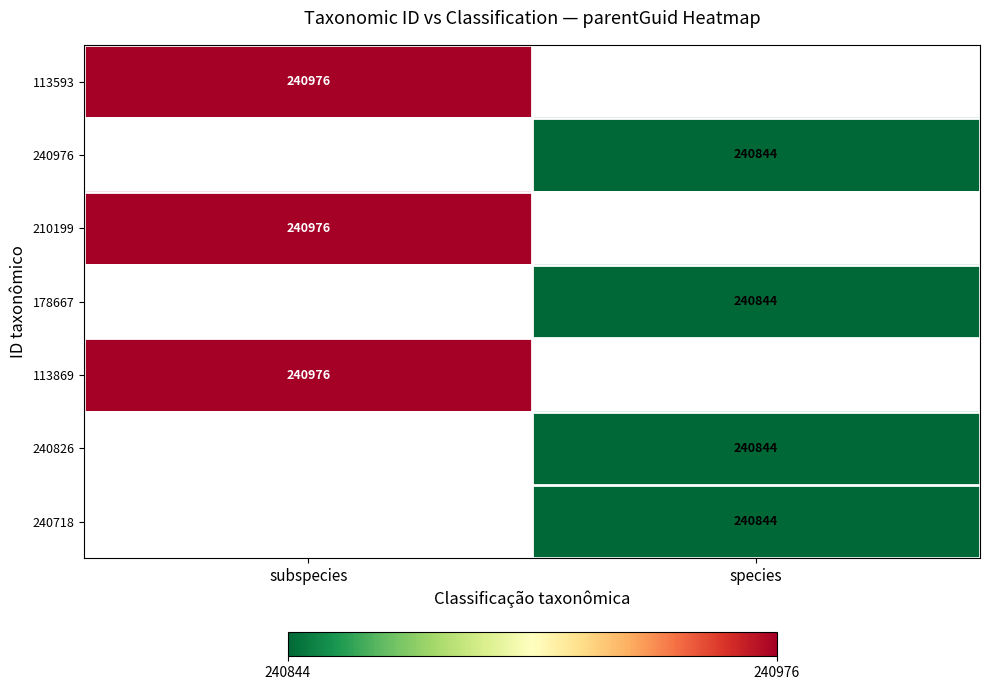

The value of 240718 at species is 240844. True or false?

True